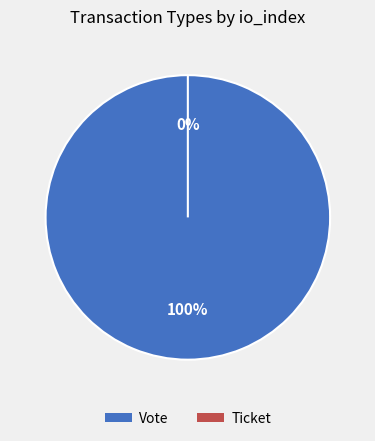

What is the largest slice in the pie chart?

Vote